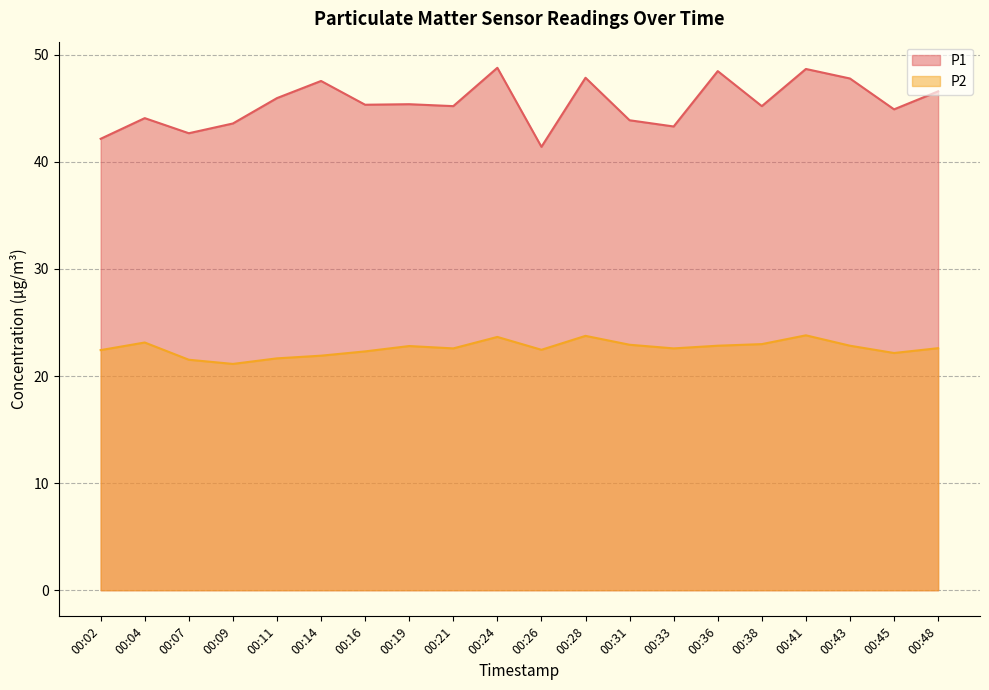

Rank the series by their average value, from highest to lowest.

P1, P2